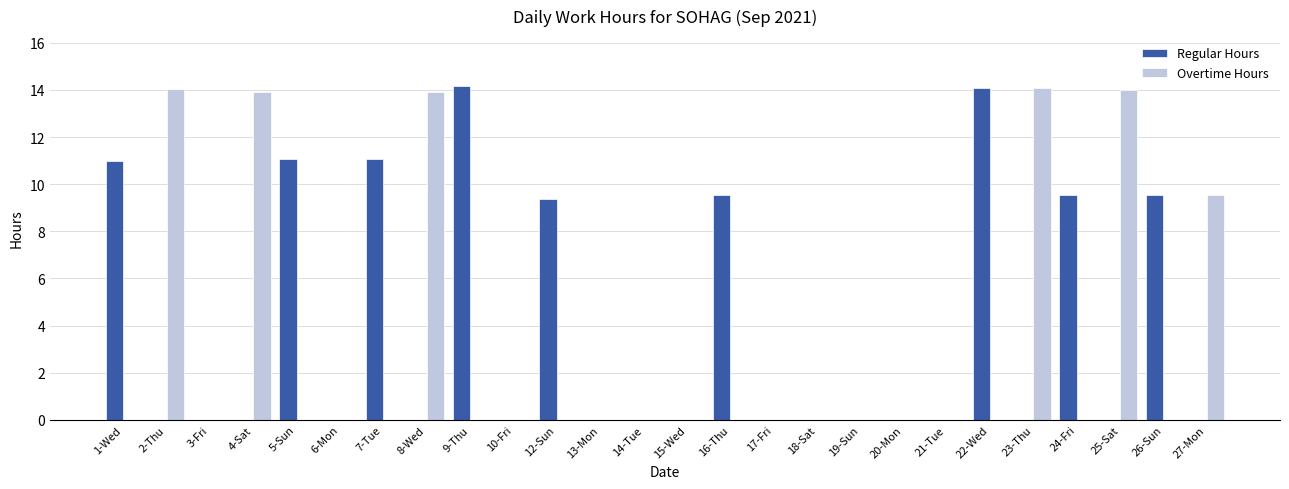

What is the sum of the Regular Hours values at 12-Sun and 25-Sat?

9.4